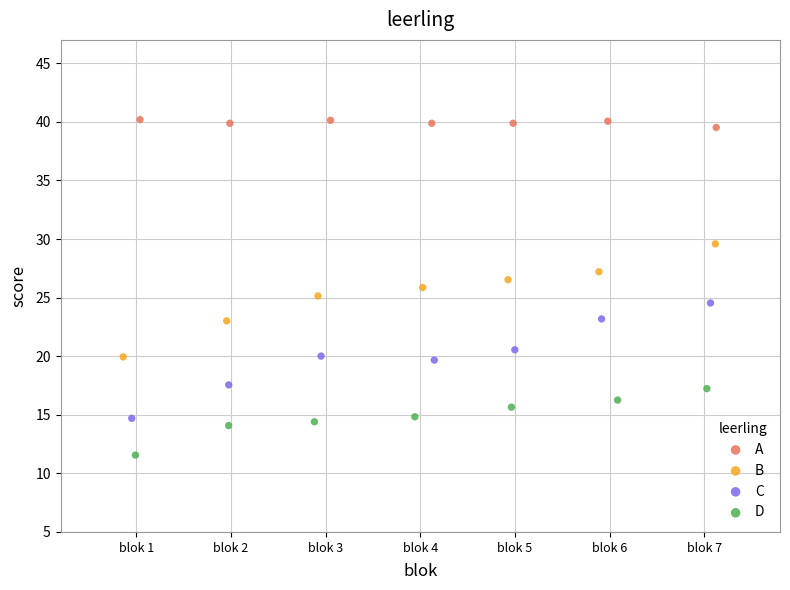

Which series has the widest spread of Y values?

C